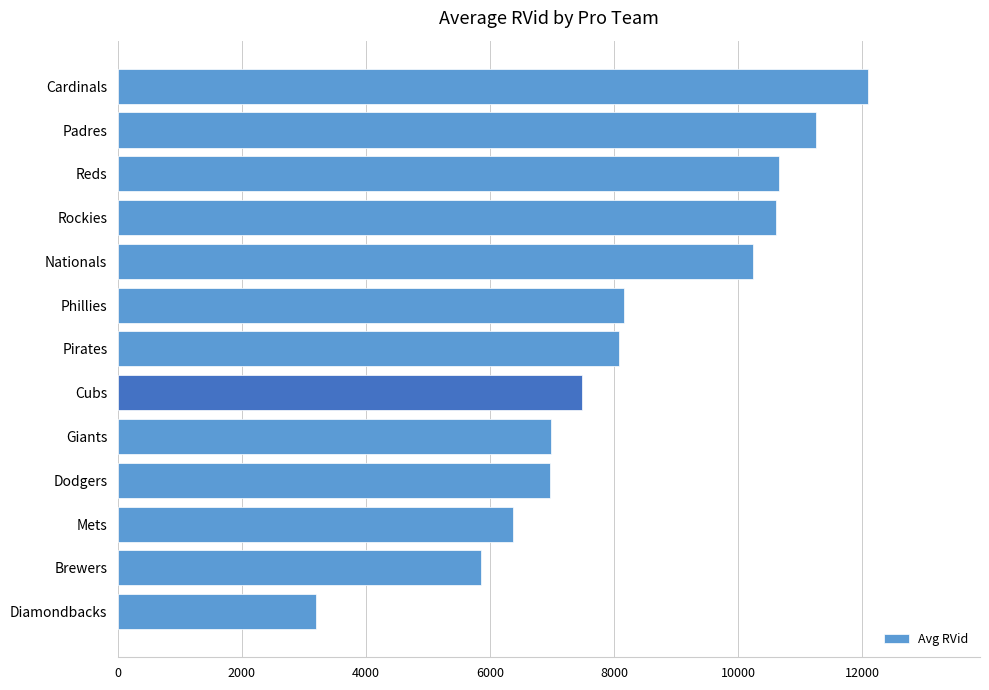

The chart shows a value of 11577.2 at Giants. True or false?

False